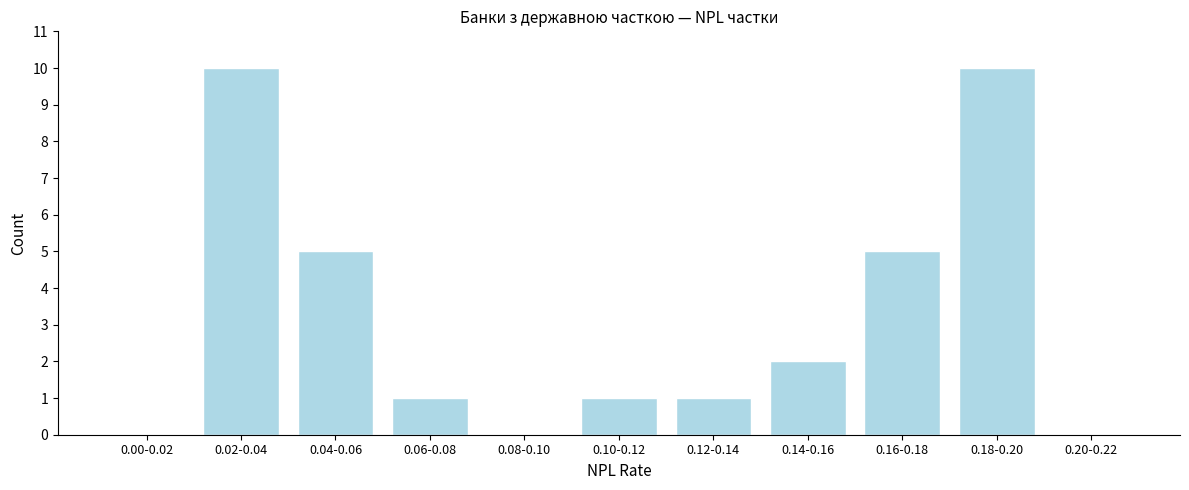

Reading left to right, extract all data points from this chart.

0.00-0.02=0	0.02-0.04=10	0.04-0.06=5	0.06-0.08=1	0.08-0.10=0	0.10-0.12=1	0.12-0.14=1	0.14-0.16=2	0.16-0.18=5	0.18-0.20=10	0.20-0.22=0